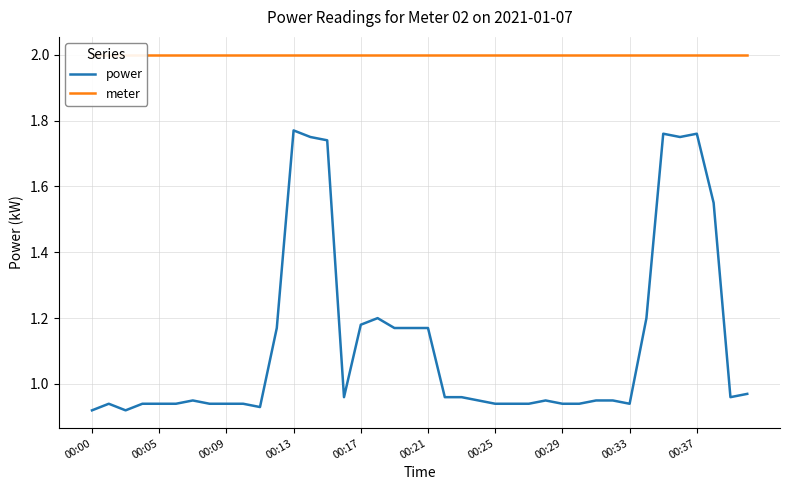

Is the value of power at 25 greater than the value of meter at 18?

No